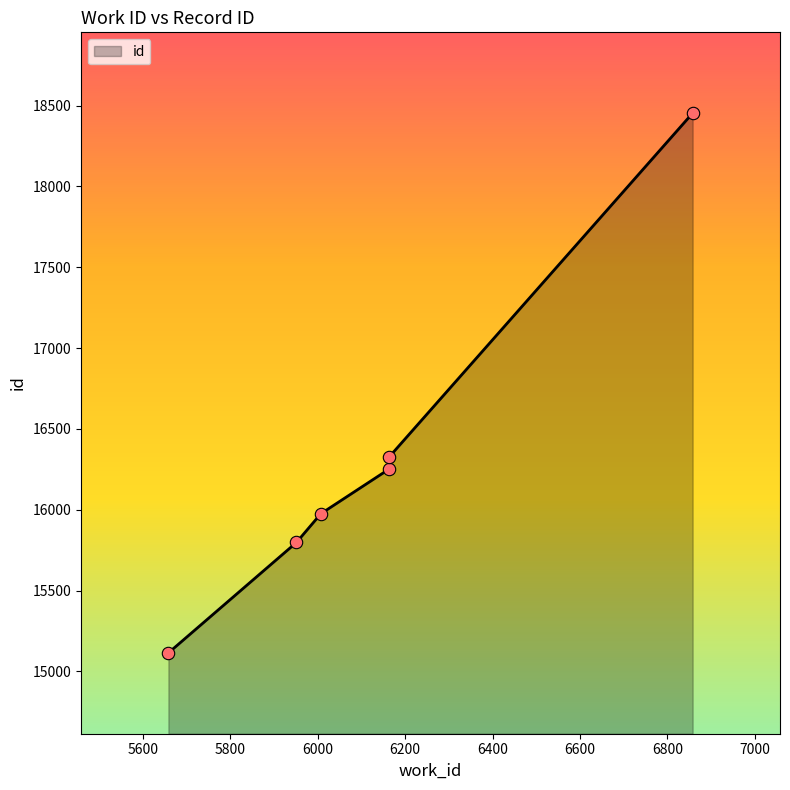

What is the change in value from 6163 to 6858?

+2202